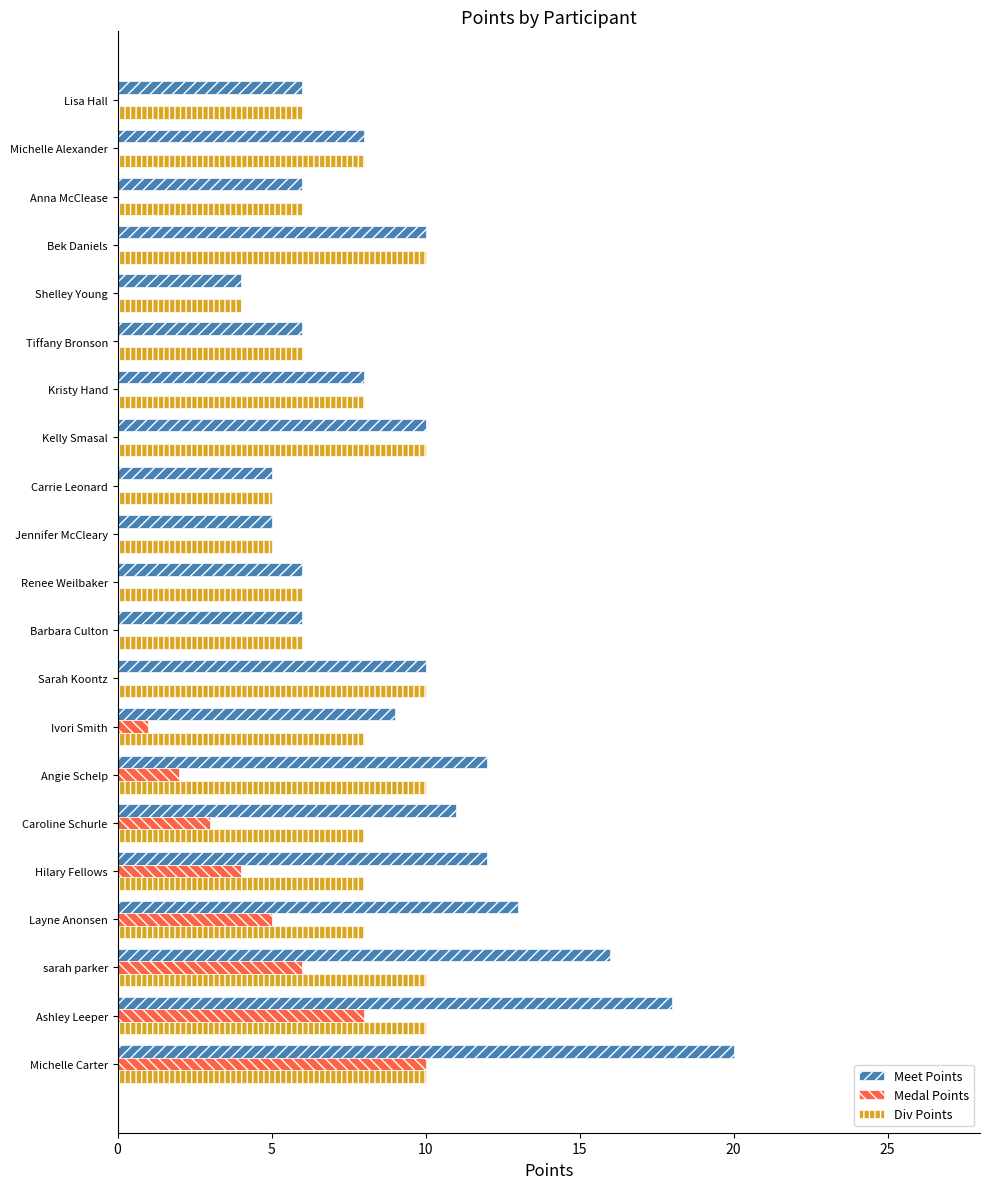

What is the sum of all Meet Points values?

201